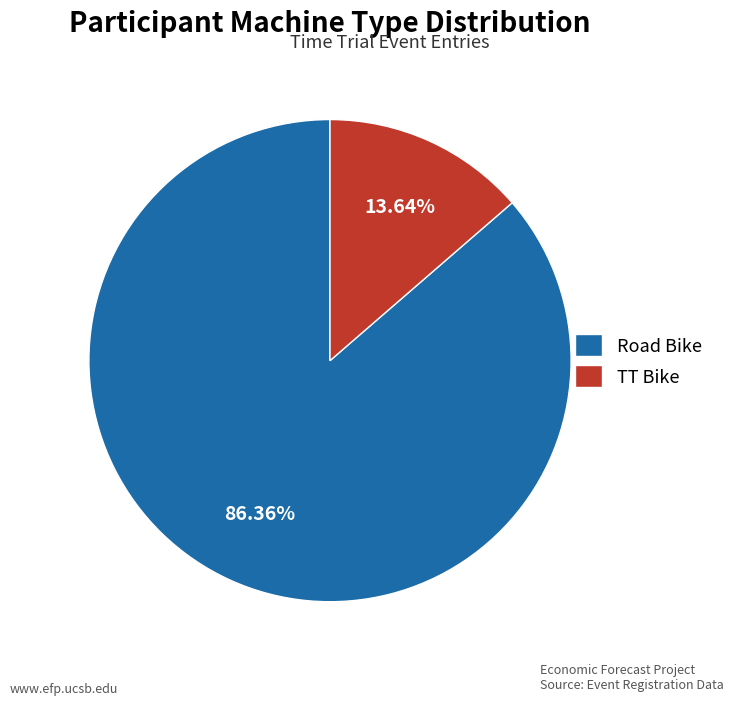

Which category has the biggest portion of the pie?

Road Bike